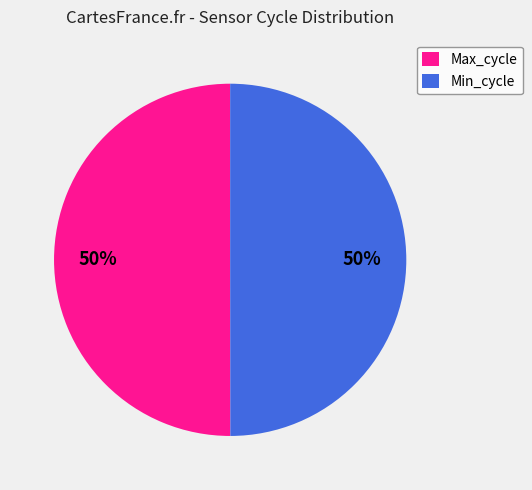

To the nearest percent, what percentage of the pie is Min_cycle?

50%